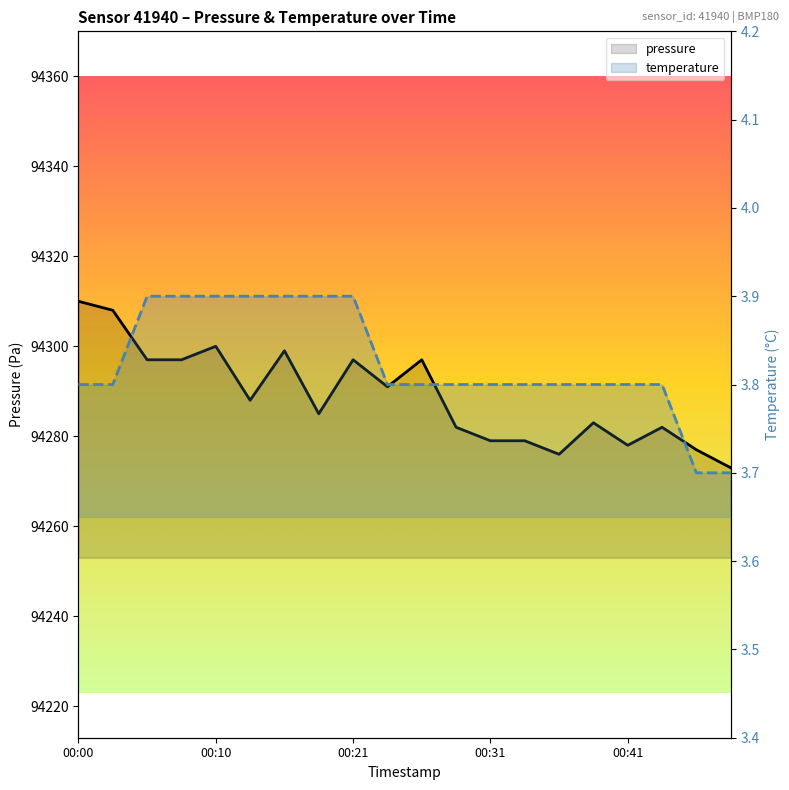

Which series changed the most between 11 and 16?

pressure